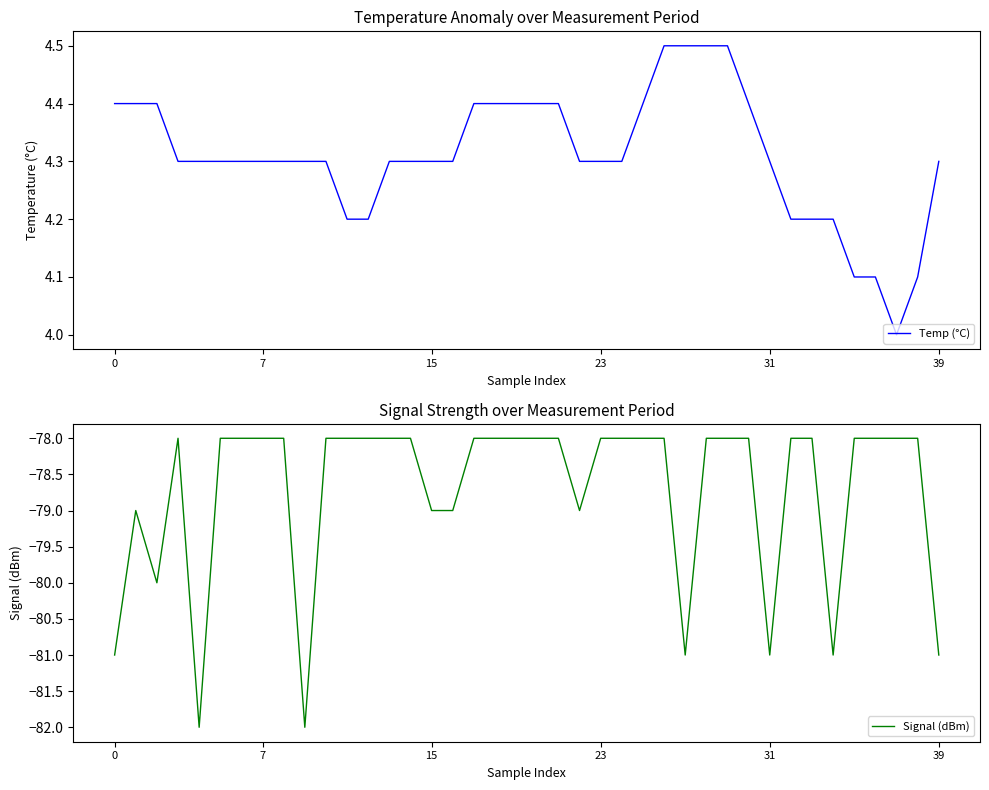

True or false: Temp (°C) and Signal (dBm) intersect in this chart.

False